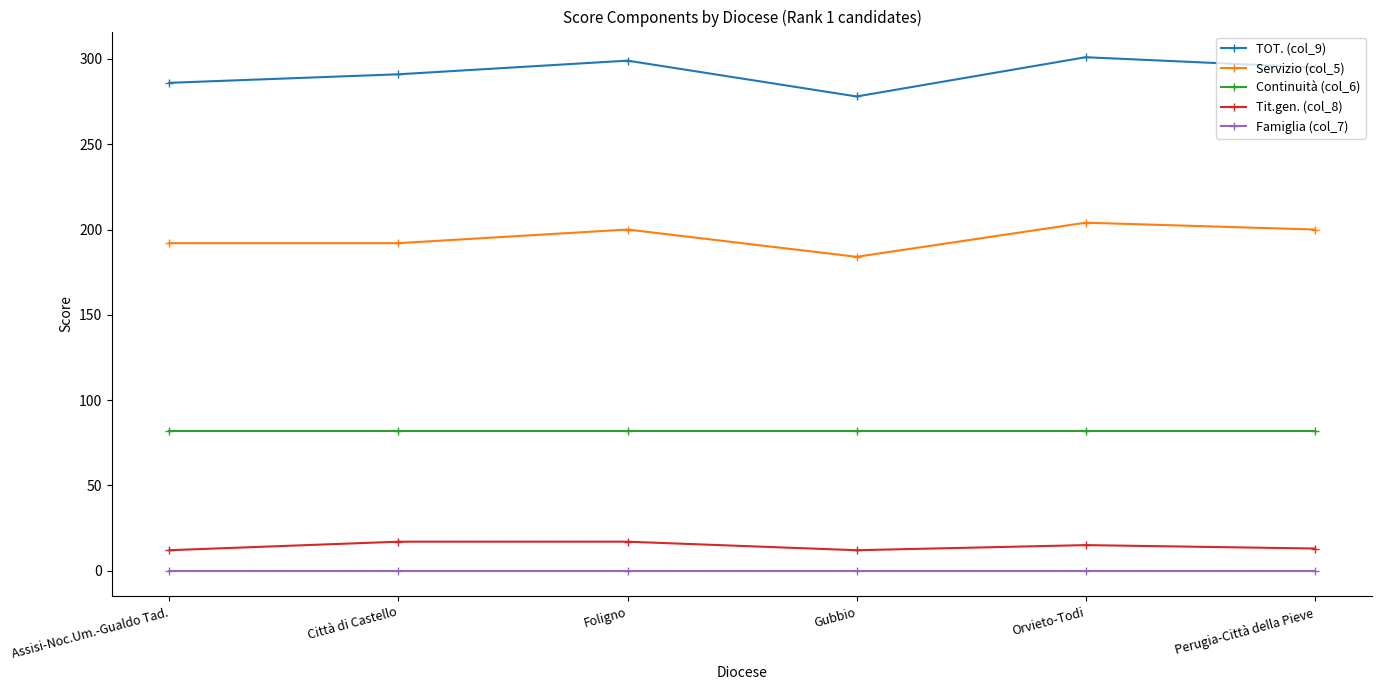

What is the difference between the maximum and minimum values in the Tit.gen. (col_8) series?

5